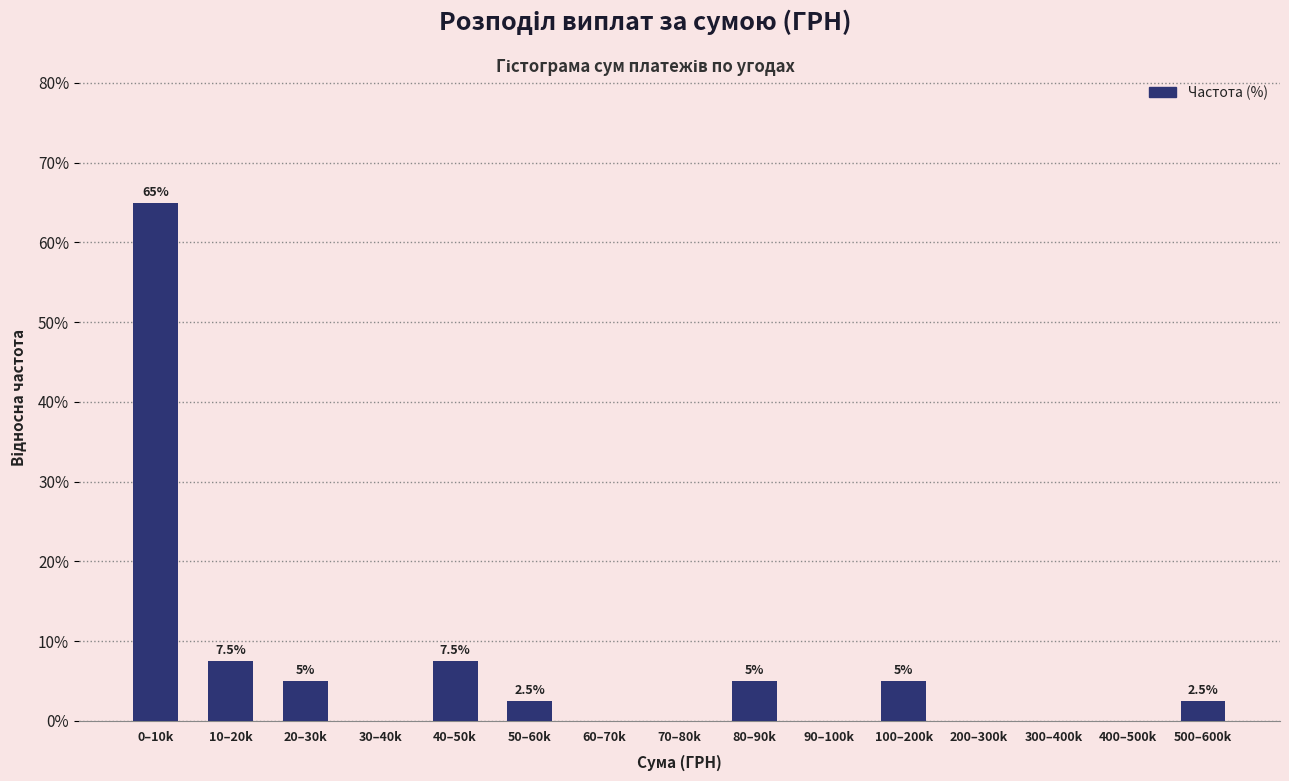

Reading left to right, what are all the values shown in this chart?

0–10k=65.0	10–20k=7.5	20–30k=5.0	30–40k=0.0	40–50k=7.5	50–60k=2.5	60–70k=0.0	70–80k=0.0	80–90k=5.0	90–100k=0.0	100–200k=5.0	200–300k=0.0	300–400k=0.0	400–500k=0.0	500–600k=2.5